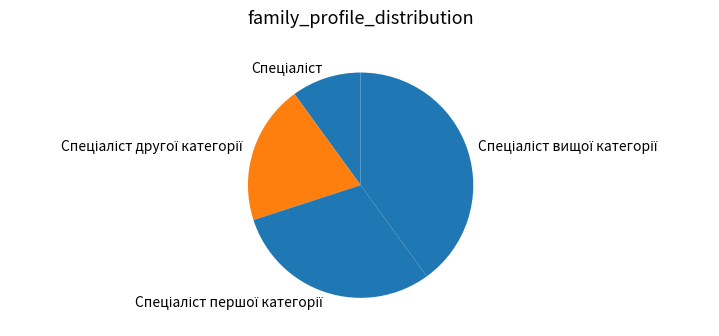

Does any single category account for the majority?

No